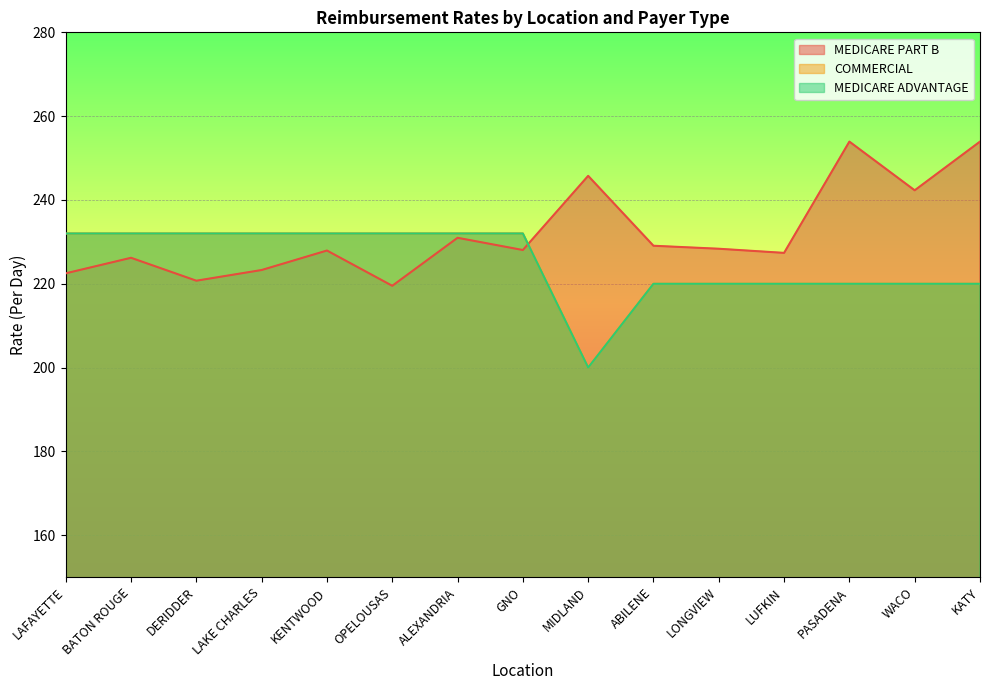

What value does the MEDICARE PART B series have at MIDLAND?

245.8